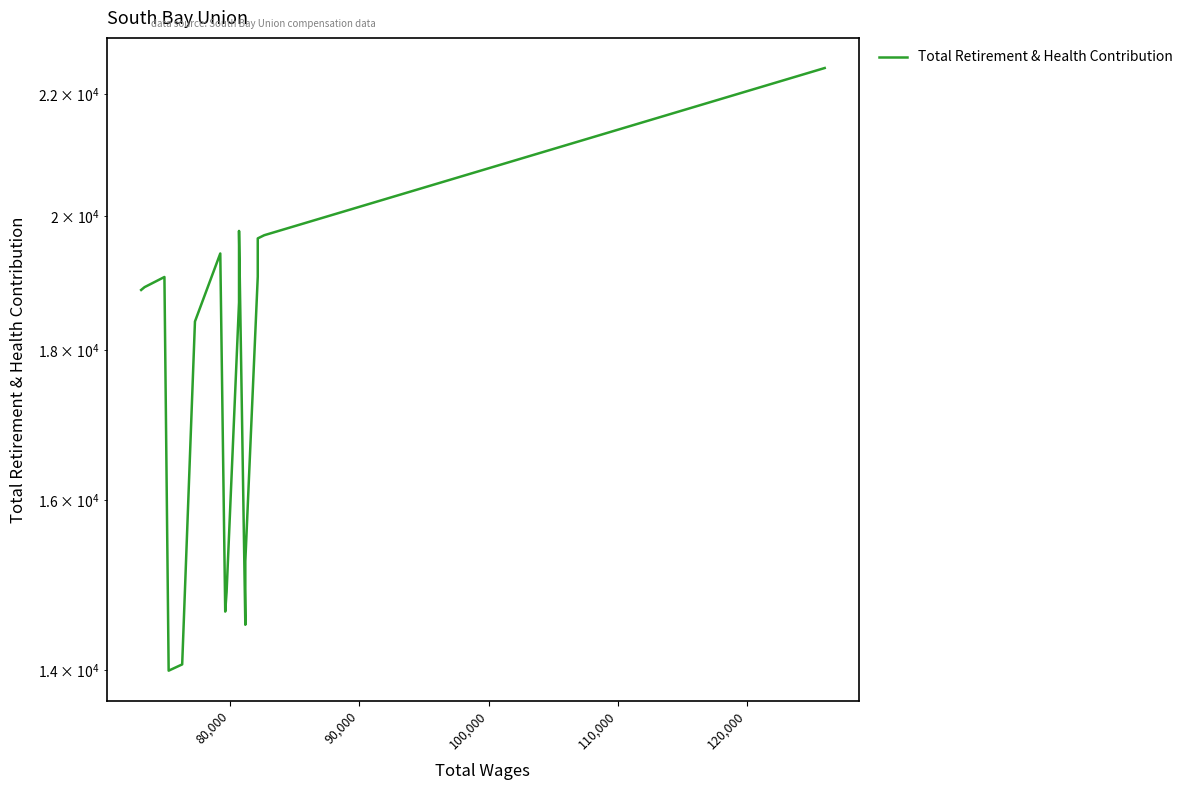

What is the value of the 10th point from the left?

18685